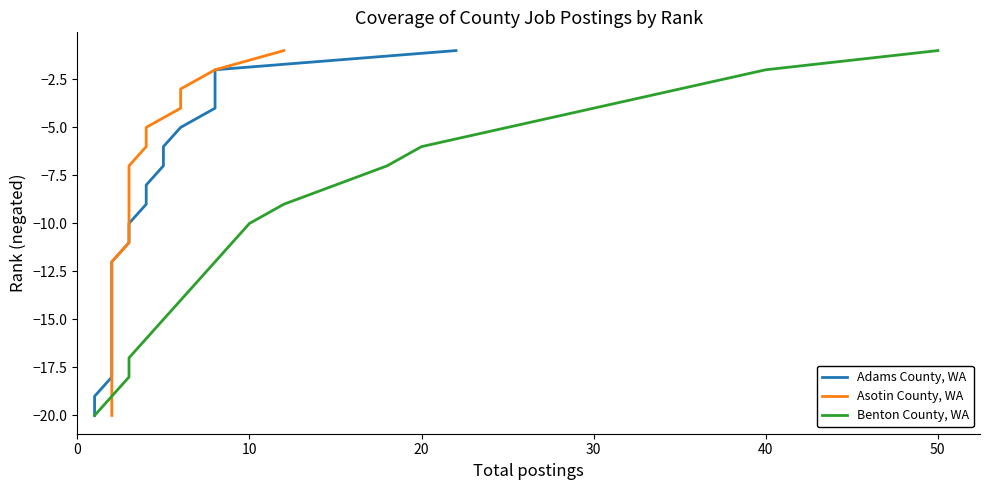

True or false: Benton County, WA and Adams County, WA intersect in this chart.

False